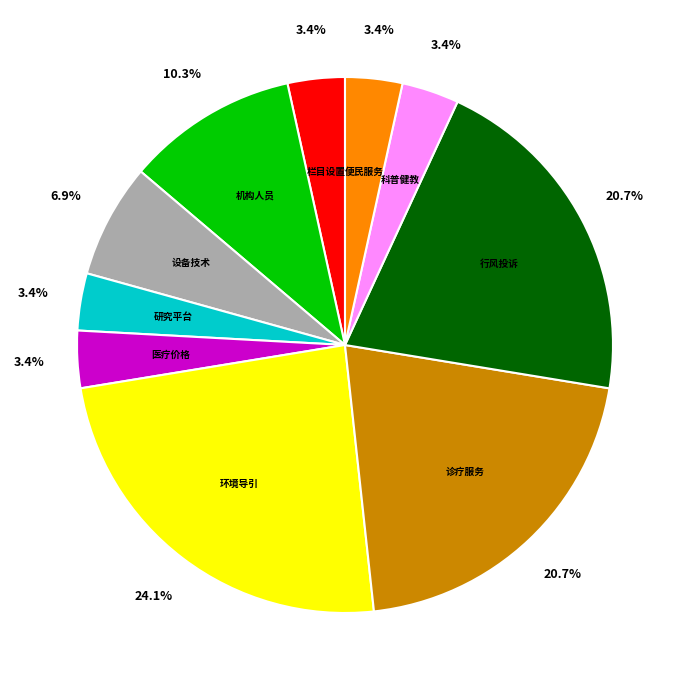

How many slices are in this pie chart?

10